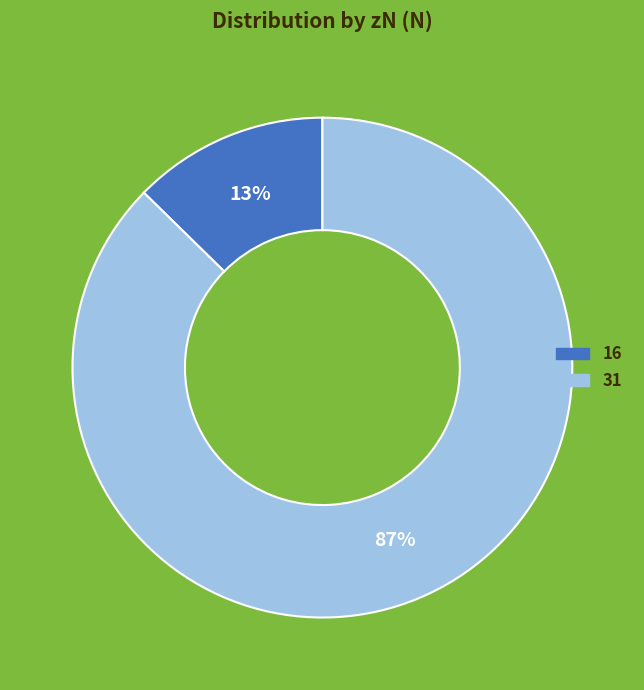

Which slice represents more than half of the pie?

31